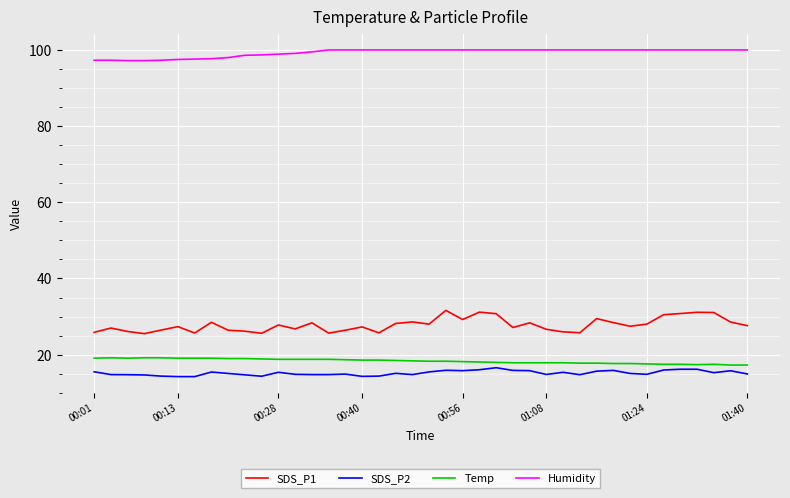

Which series has the largest range (max minus min)?

SDS_P1